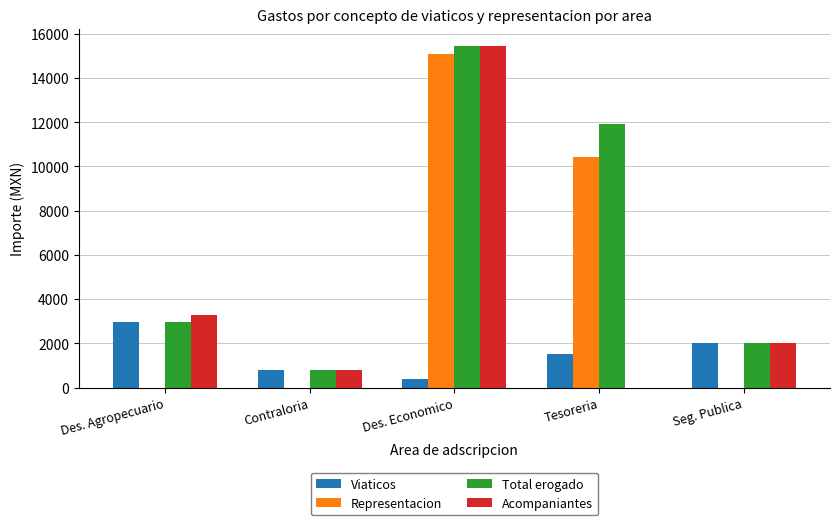

Count the number of data series in this chart.

4